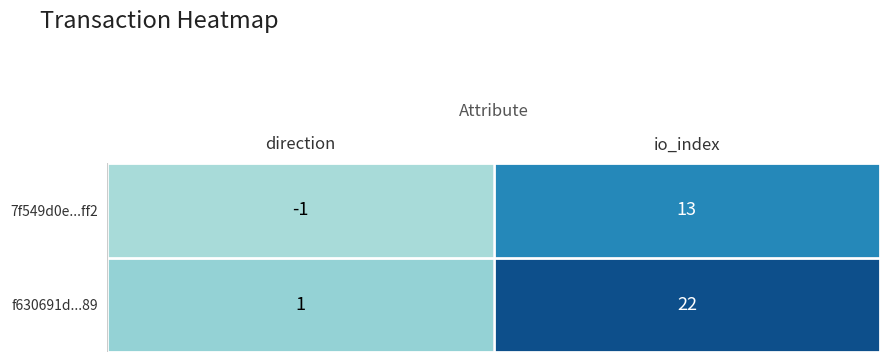

What is the average value of the 7f549d0e...ff2 series?

6